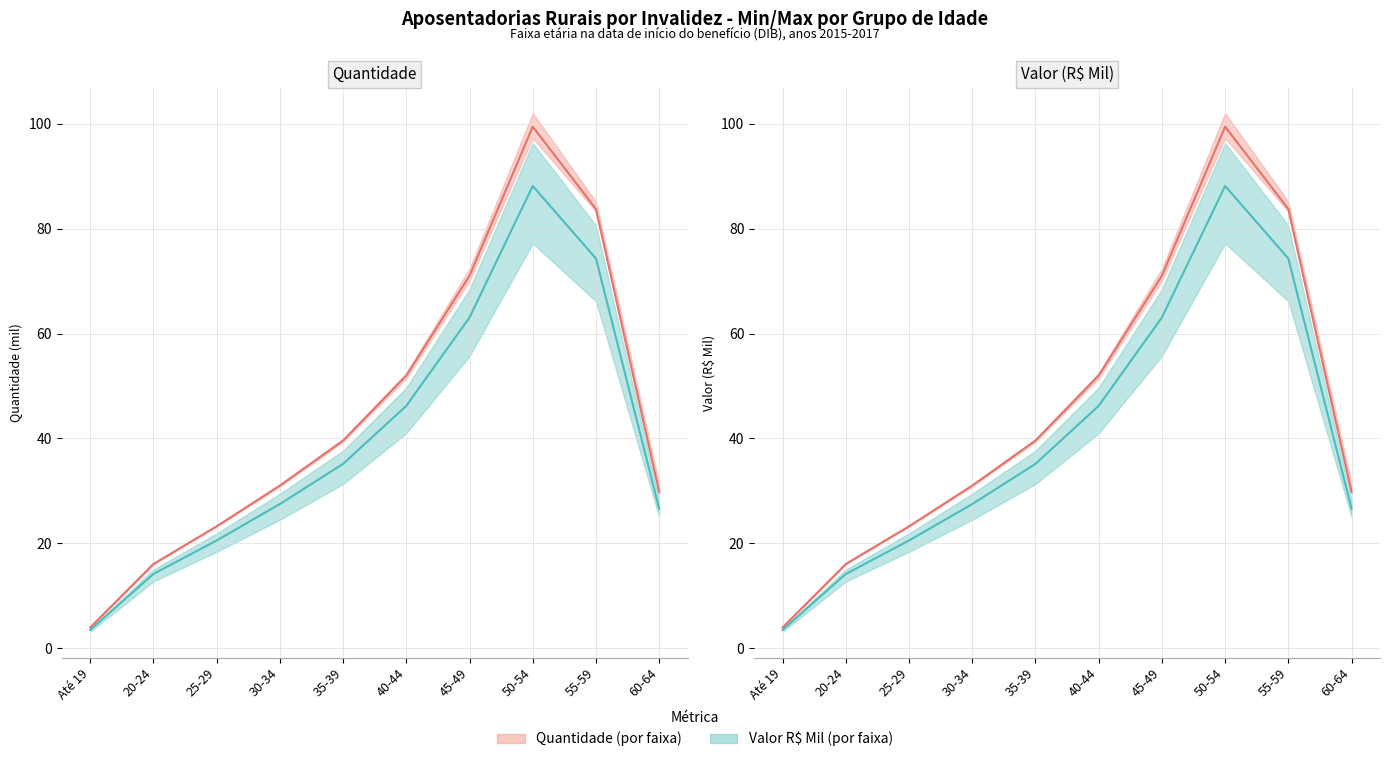

Where is the first local maximum for Valor (2016)?

50-54